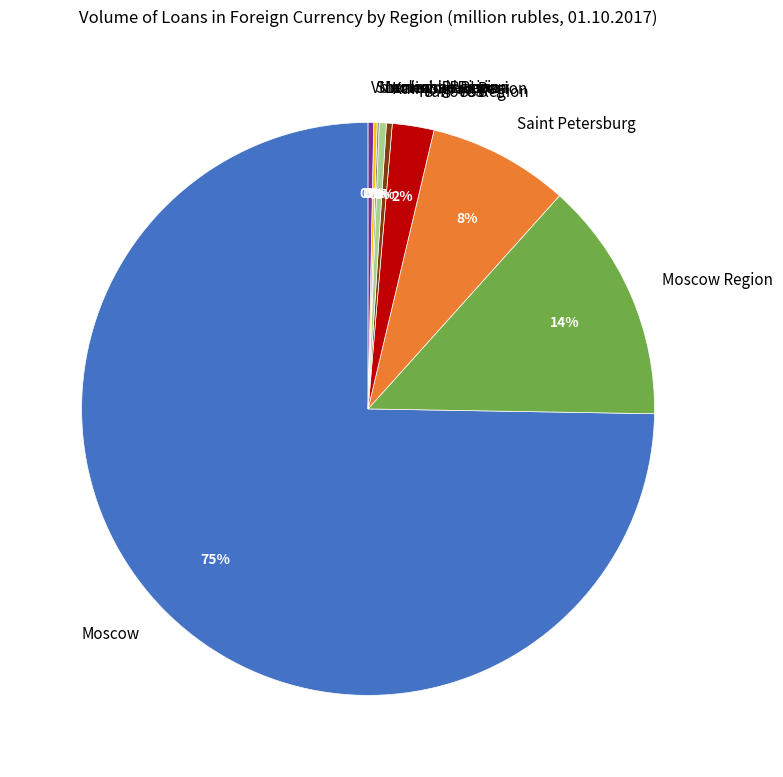

What is the largest slice in the pie chart?

Moscow